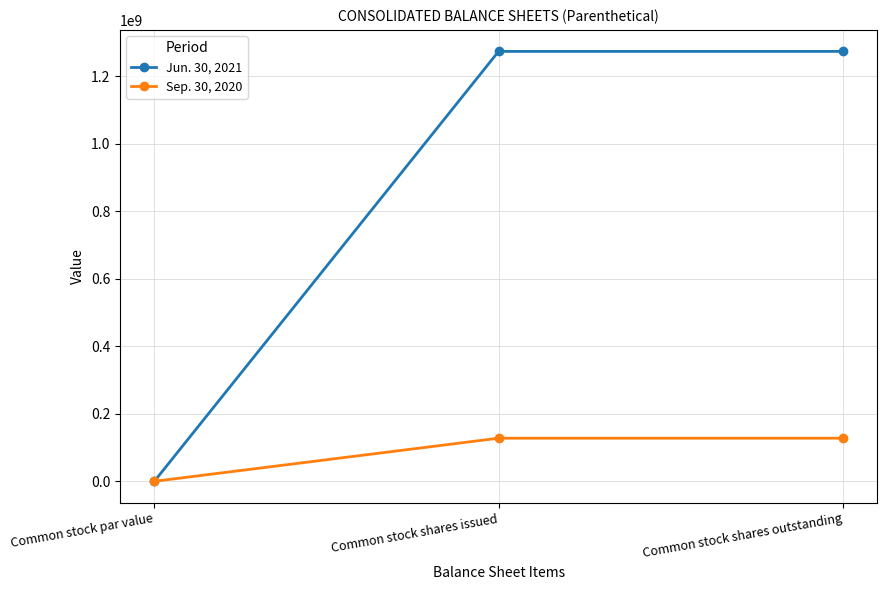

Which series has the largest range (max minus min)?

Jun. 30, 2021